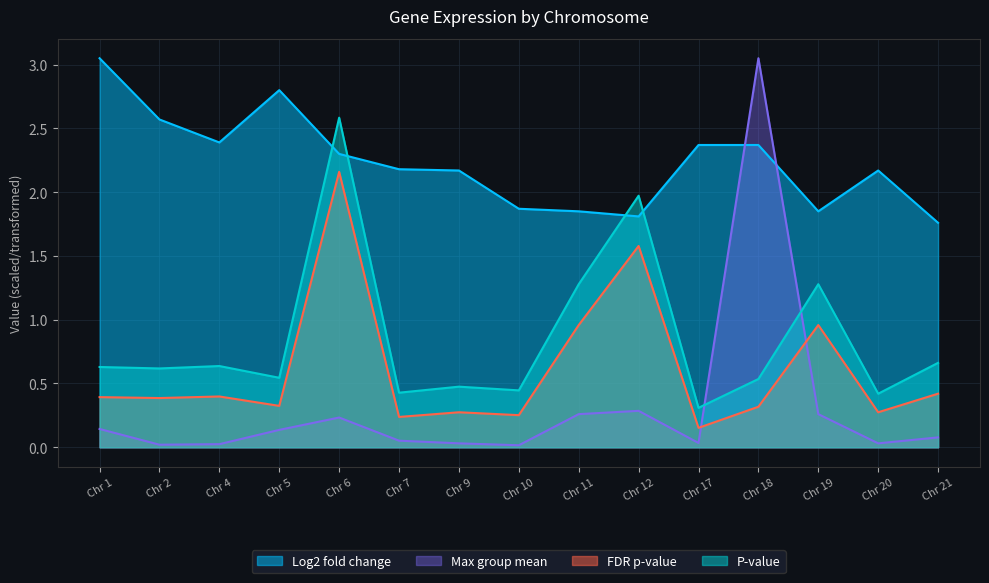

Where does the Log2 fold change series first go above 2?

Chr 1